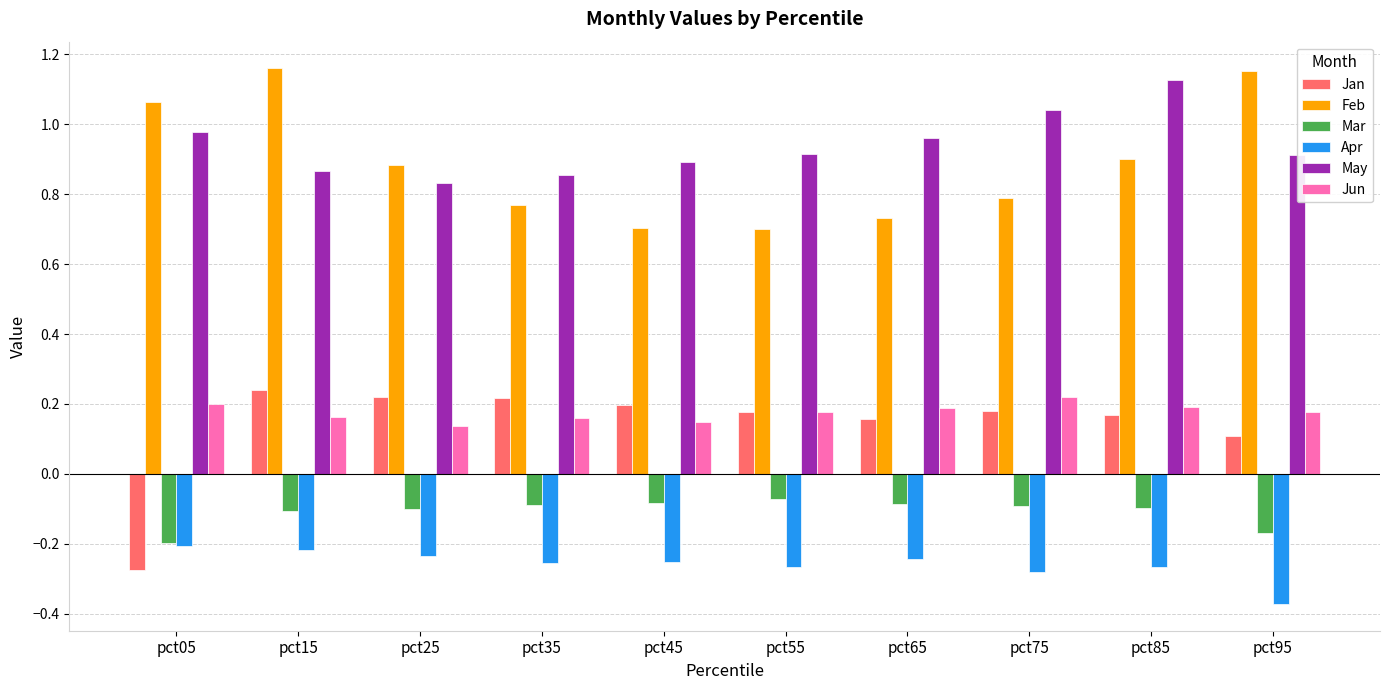

Which category has the lowest value across all series?

pct95